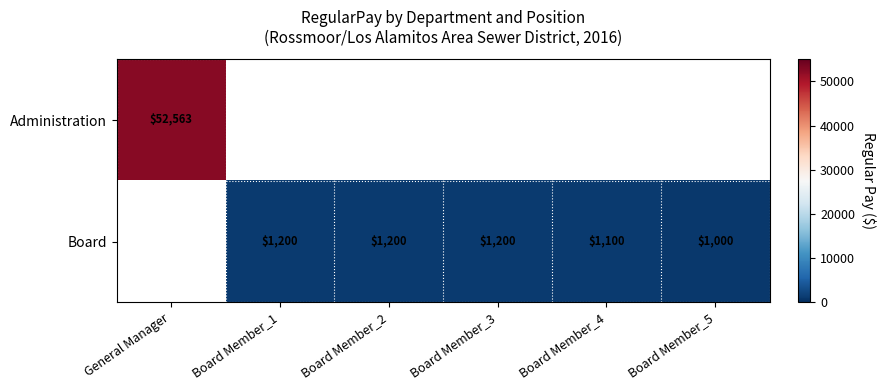

Is the value of Board at Board Member_3 greater than the value of Administration at General Manager?

No